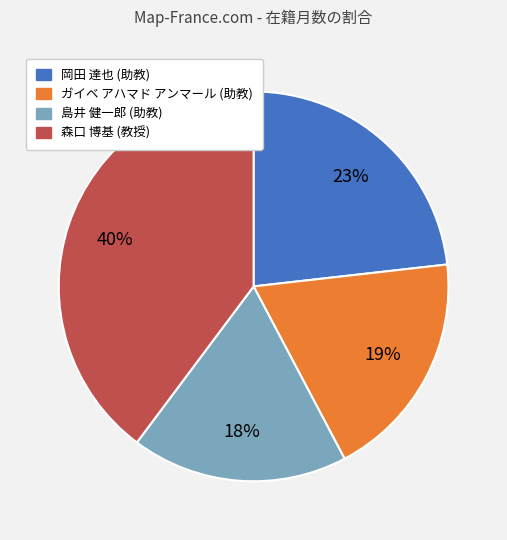

To the nearest percent, what portion does 岡田 達也 (助教) represent?

23%